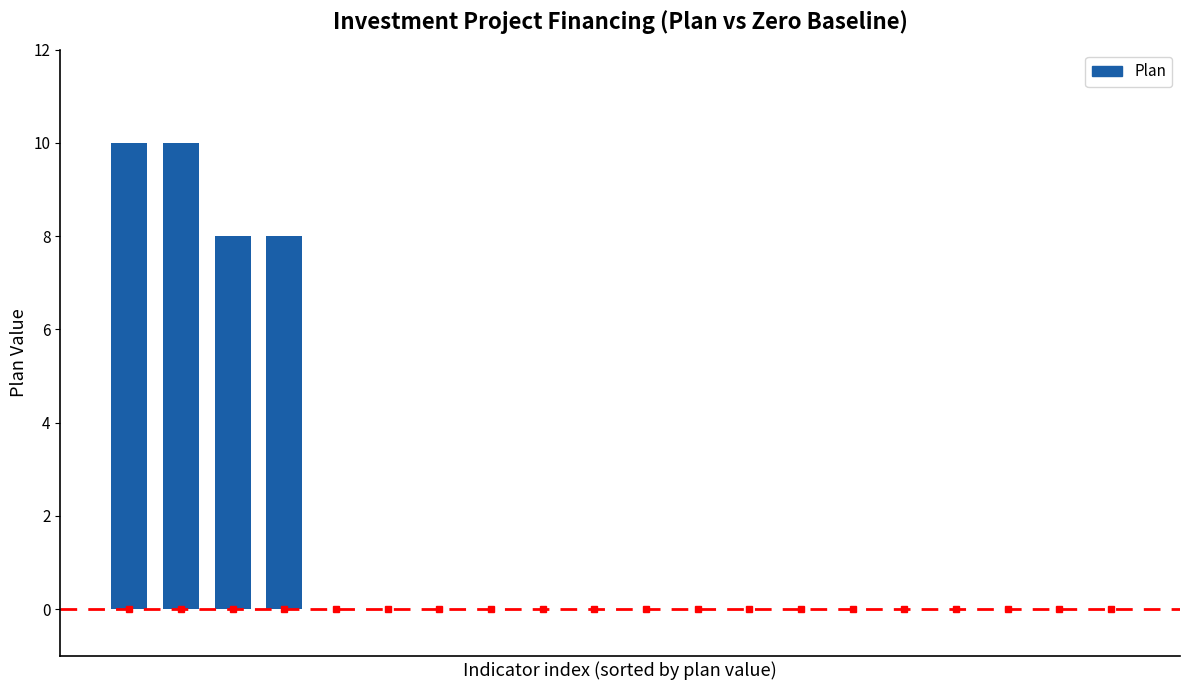

What is the sum of all values?

36